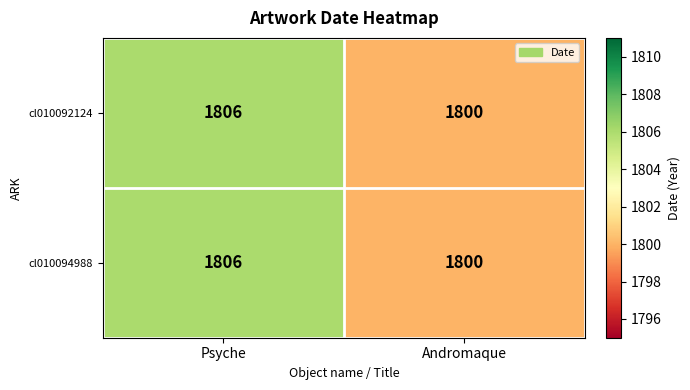

Which category has the highest value in the cl010094988 series?

Psyche